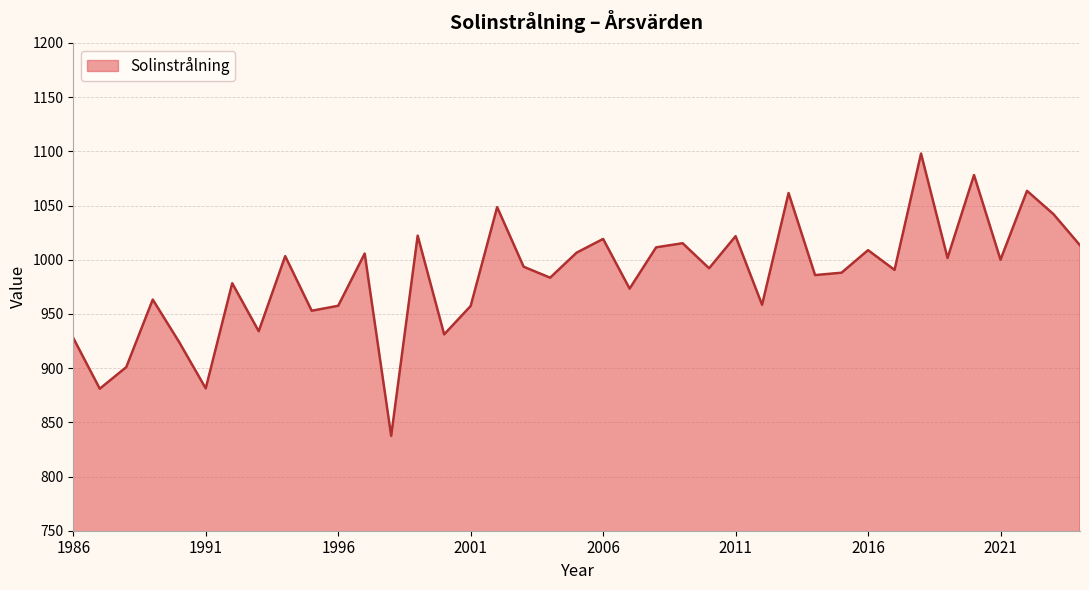

What is the difference between the maximum and minimum values?

260.4